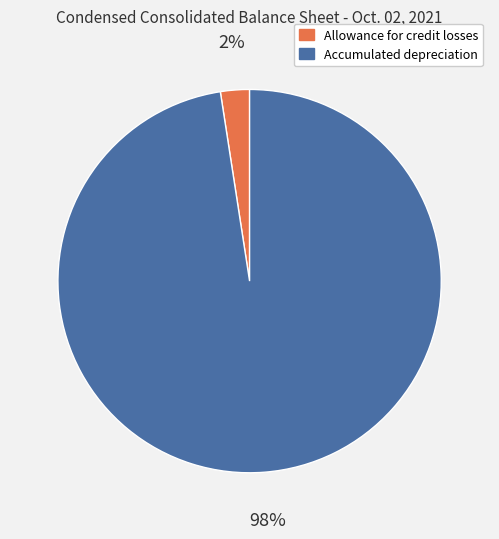

To the nearest percent, what is the combined percentage of Allowance for credit losses and Accumulated depreciation?

100%